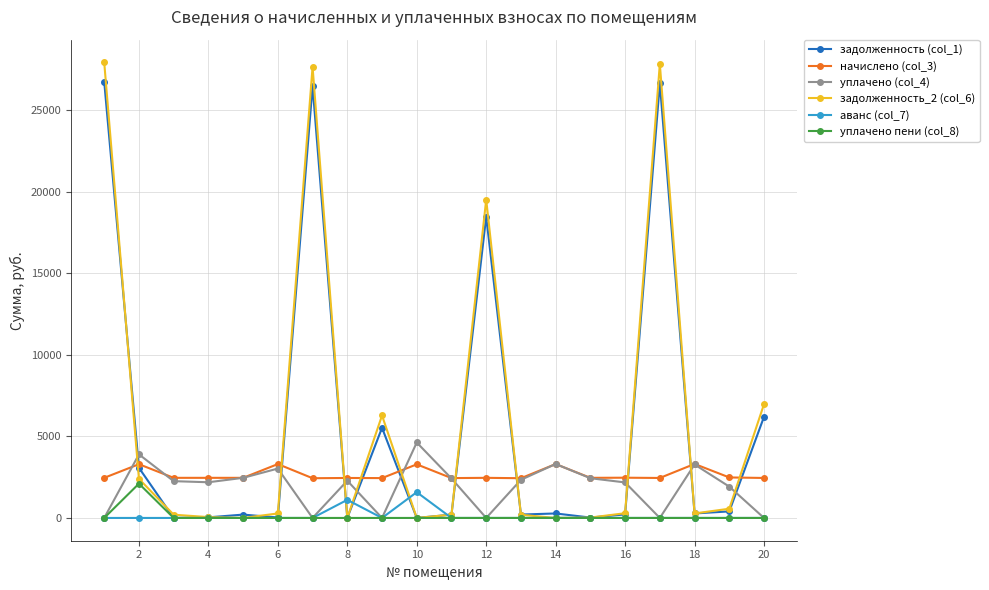

True or false: уплачено пени (col_8) and начислено (col_3) cross at least once.

False